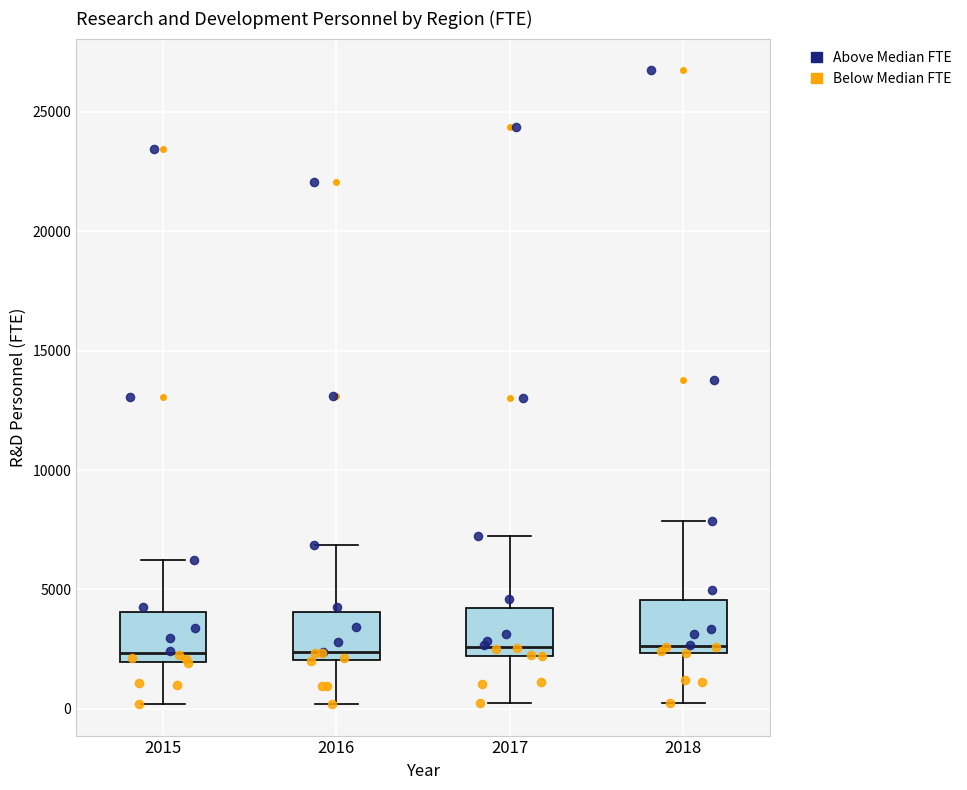

Reading left to right, read every box against the y-axis: the position of its median line, the range the box covers, and the ends of its whiskers. The values are not printed on the chart, so give them approximately, as read against the axis.

2015: median 2500, box 2000 to 4000, whiskers 0 to 6000
2016: median 2500, box 2000 to 4000, whiskers 0 to 7000
2017: median 2500, box 2000 to 4000, whiskers 0 to 7000
2018: median 2500 (just above the box's lower edge), box 2500 to 4500, whiskers 0 to 8000